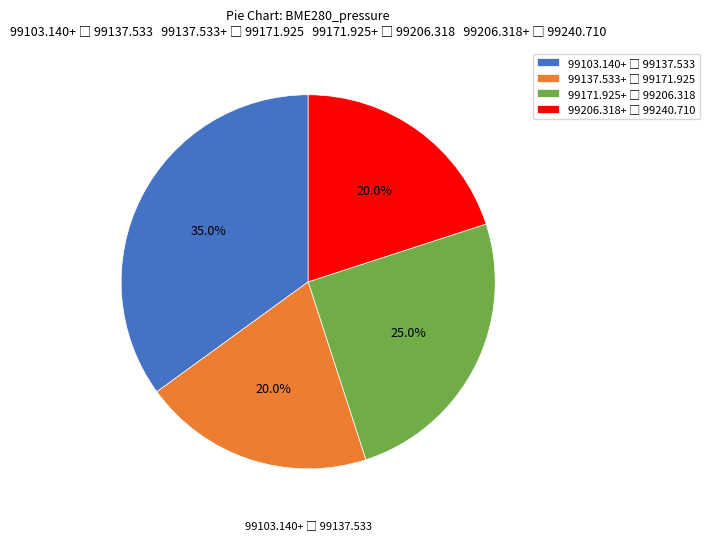

How many slices are in this pie chart?

4